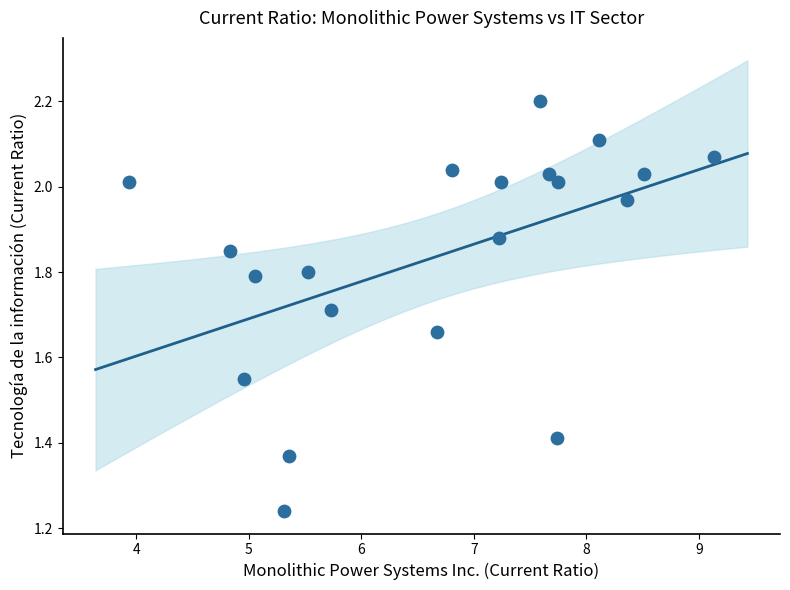

What is the range of X values (max minus min)?

5.2